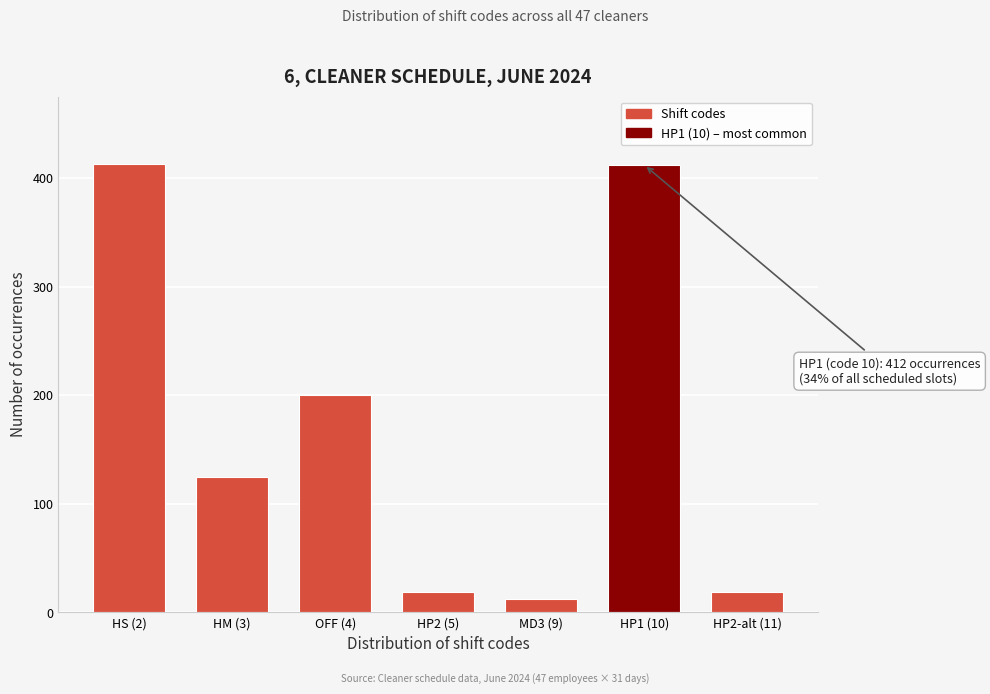

What is the value of the 5th bar from the left?

12